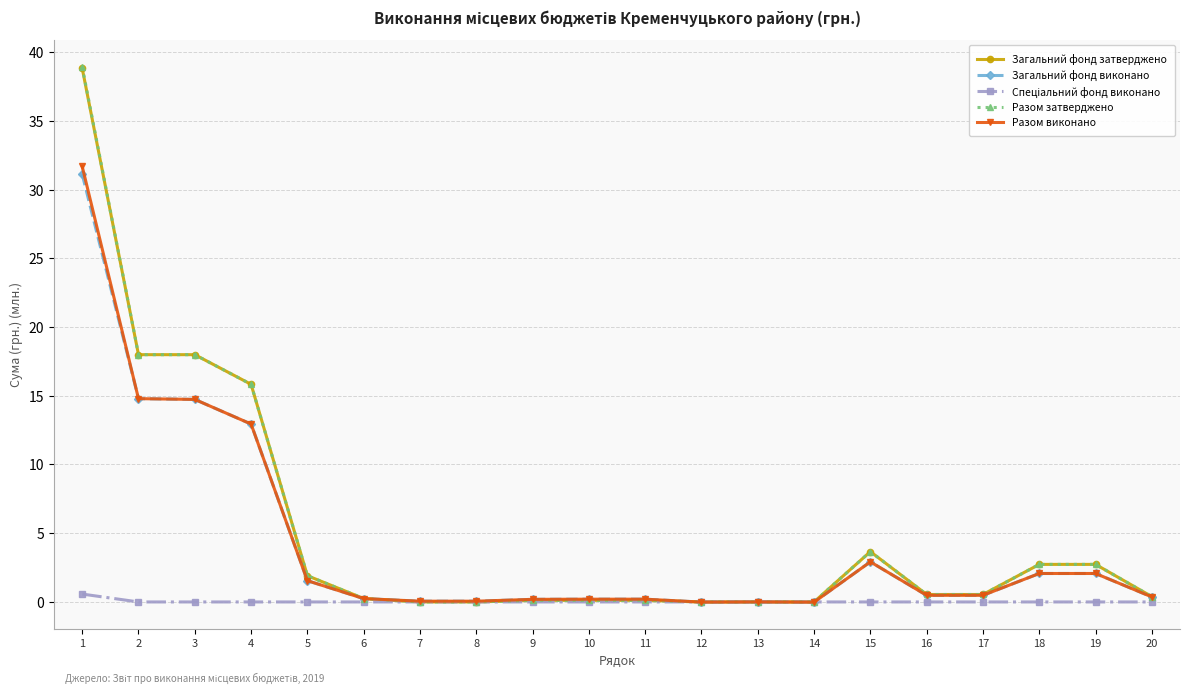

Which series has the largest range (max minus min)?

Разом затверджено